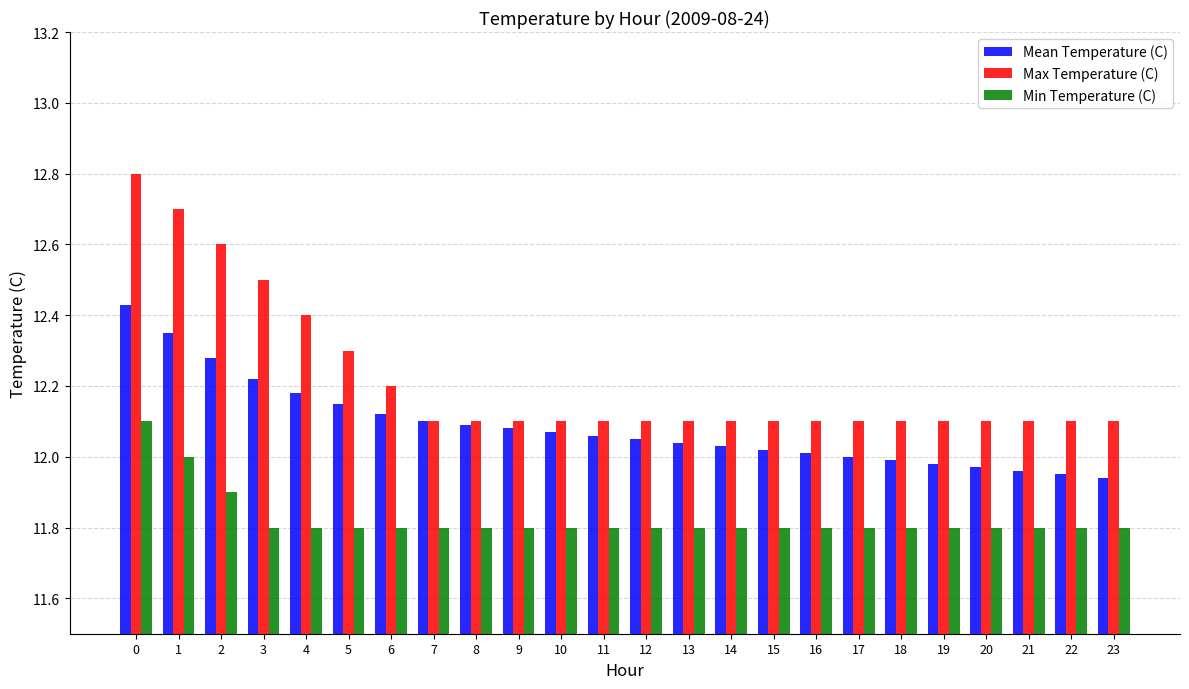

What is the difference between the highest and lowest values at 7?

0.3